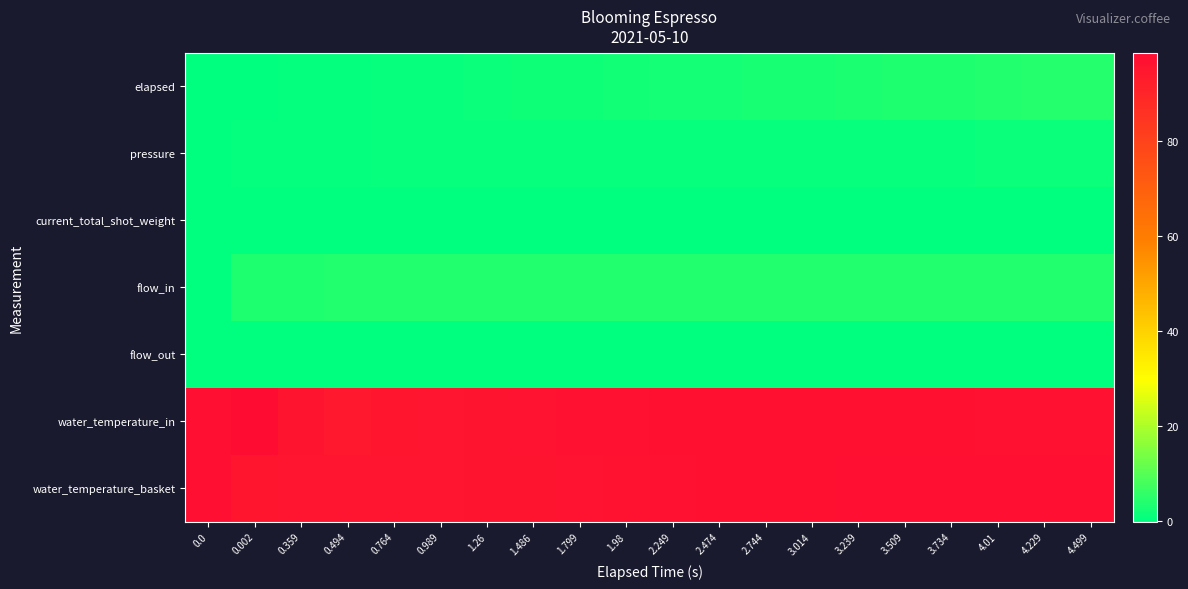

At which category is the sum across all series the highest?

4.499